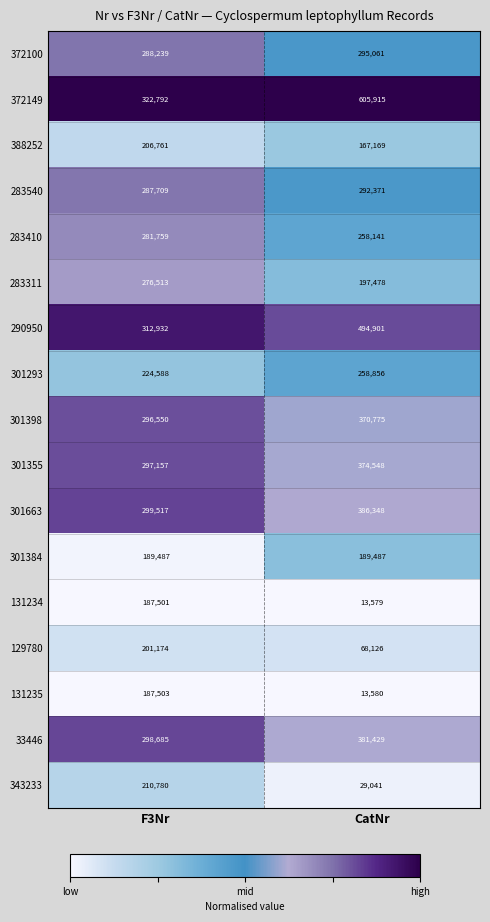

At which category is the sum across all series the highest?

CatNr